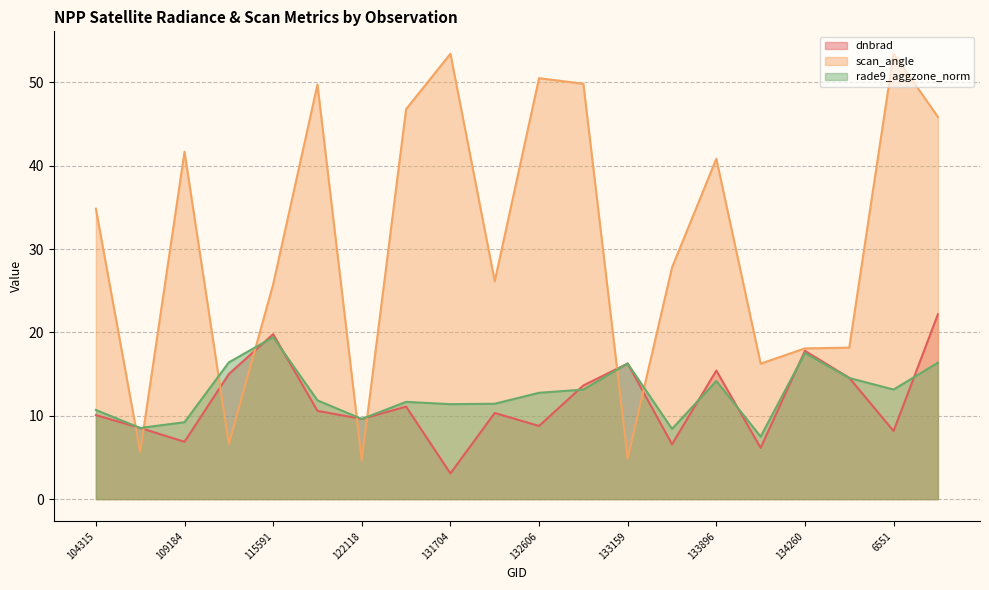

The value of dnbrad at 133343 is 3.5. True or false?

False